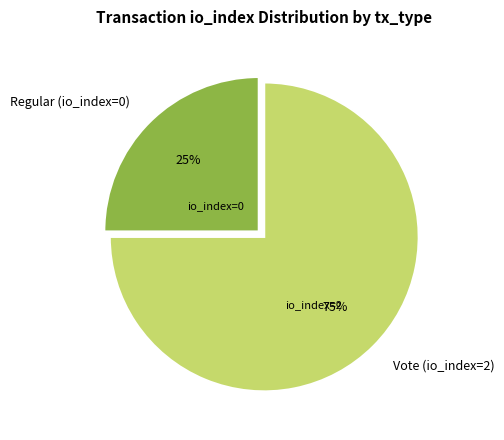

Is the sum of Regular (io_index=0) and Vote (io_index=2) greater than half?

Yes